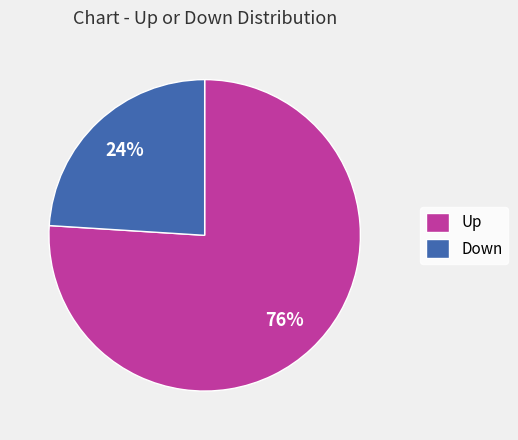

Is it true that Down is 31% of the pie?

False